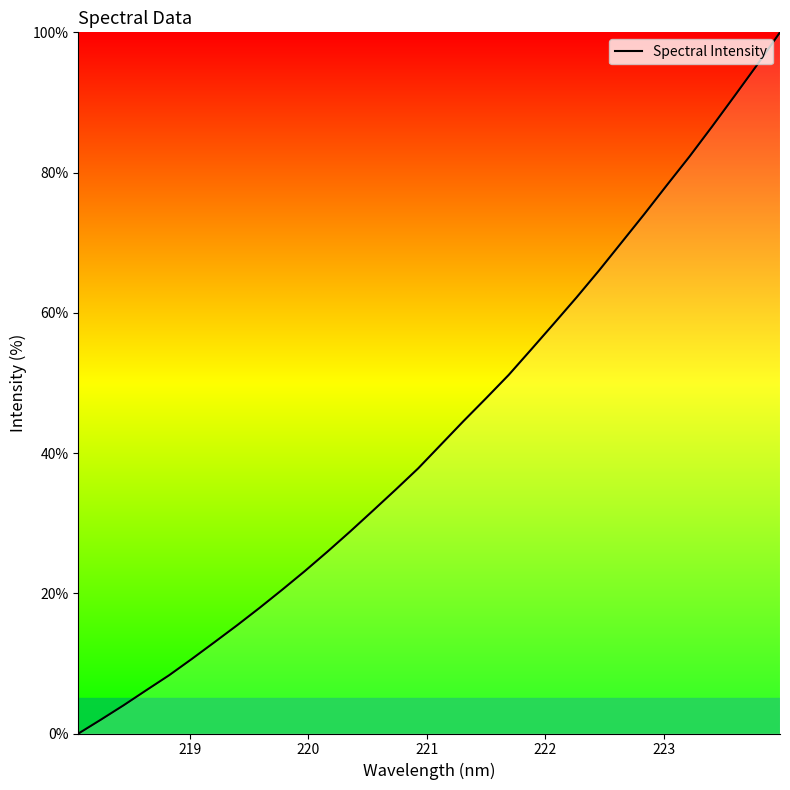

What is the greatest value displayed?

100.0